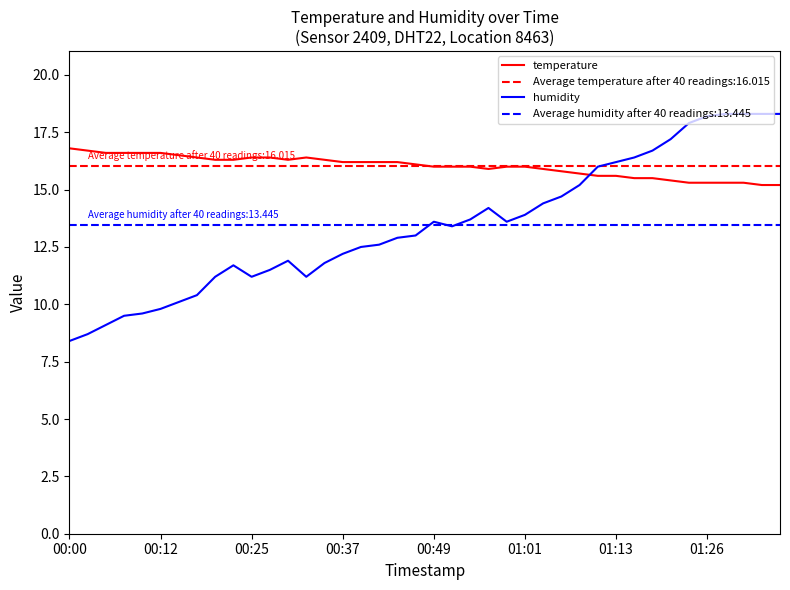

Where is humidity nearest to the value 13?

19